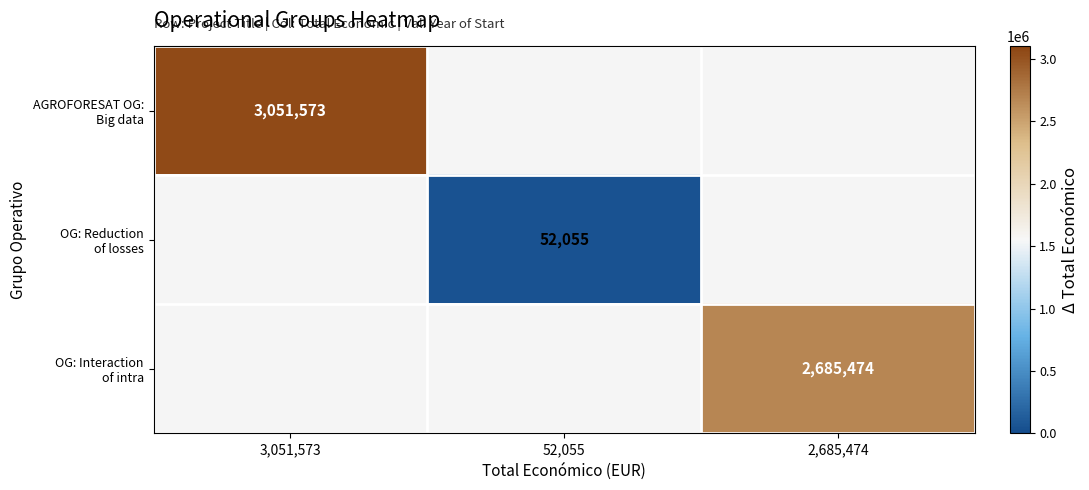

Rank the series at 52,055 from lowest to highest value.

AGROFORESAT OG: Big data, OG: Reduction of losses, OG: Interaction of intra